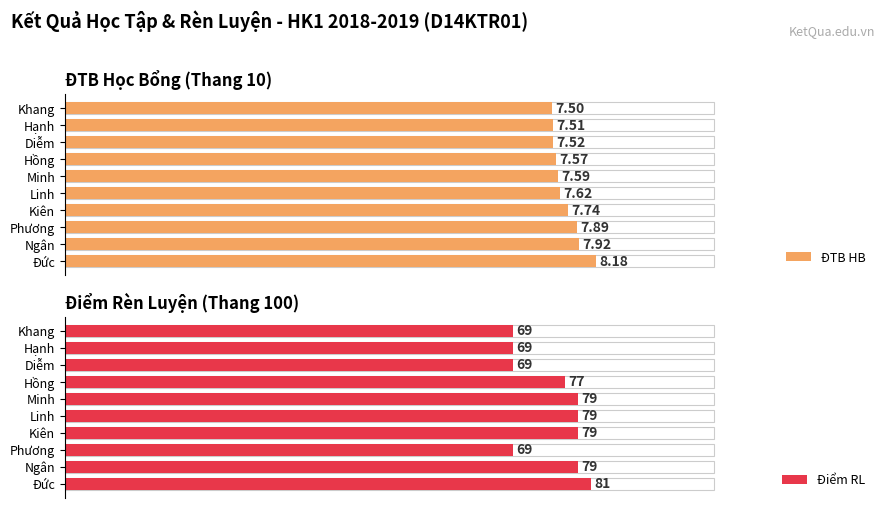

How many bars are there in total?

20